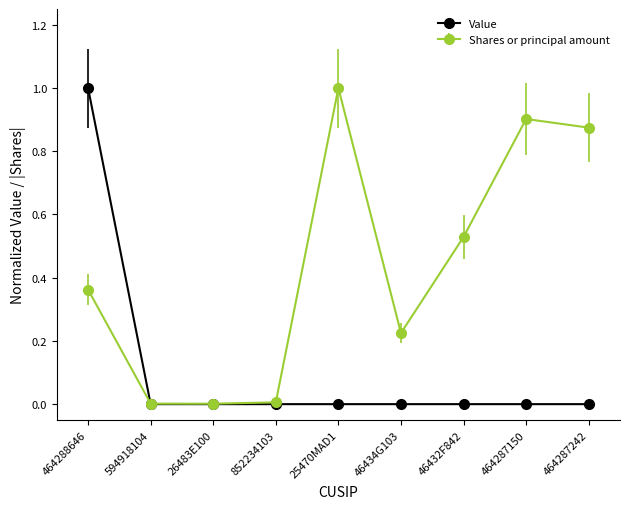

Which series has the largest total across all categories?

Shares or principal amount